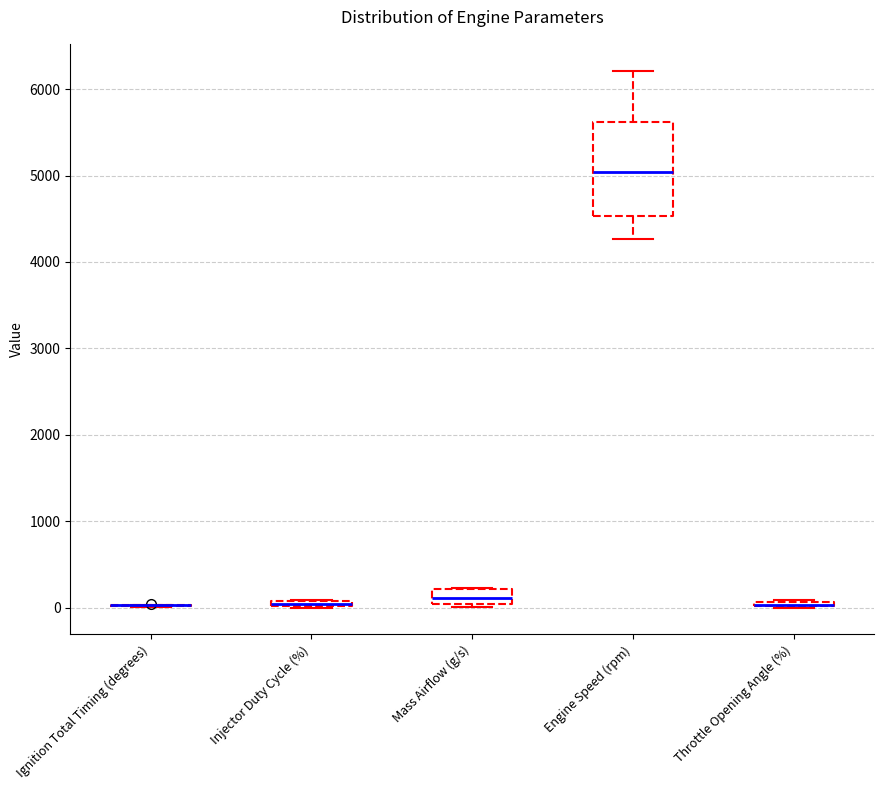

Where is the lower edge of the box for Throttle Opening Angle (%) on the y-axis? The values are not printed on the chart, so give them approximately, as read against the axis.

0